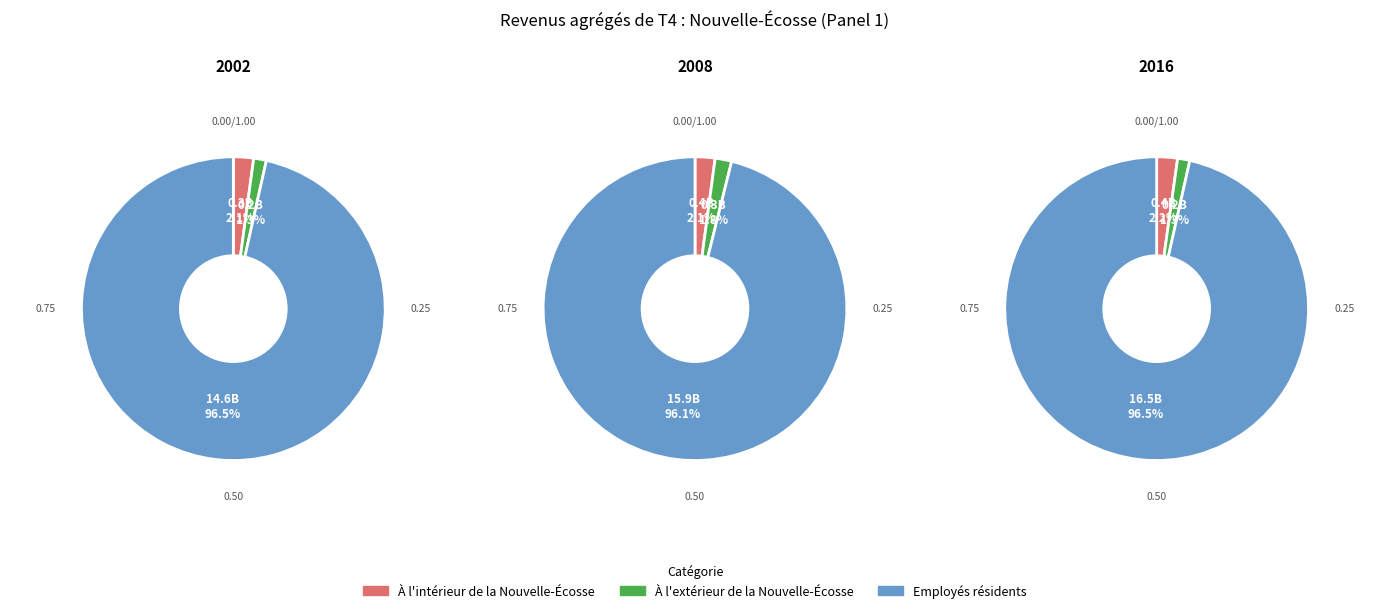

Is it true that 2002 is 1% of the pie?

False